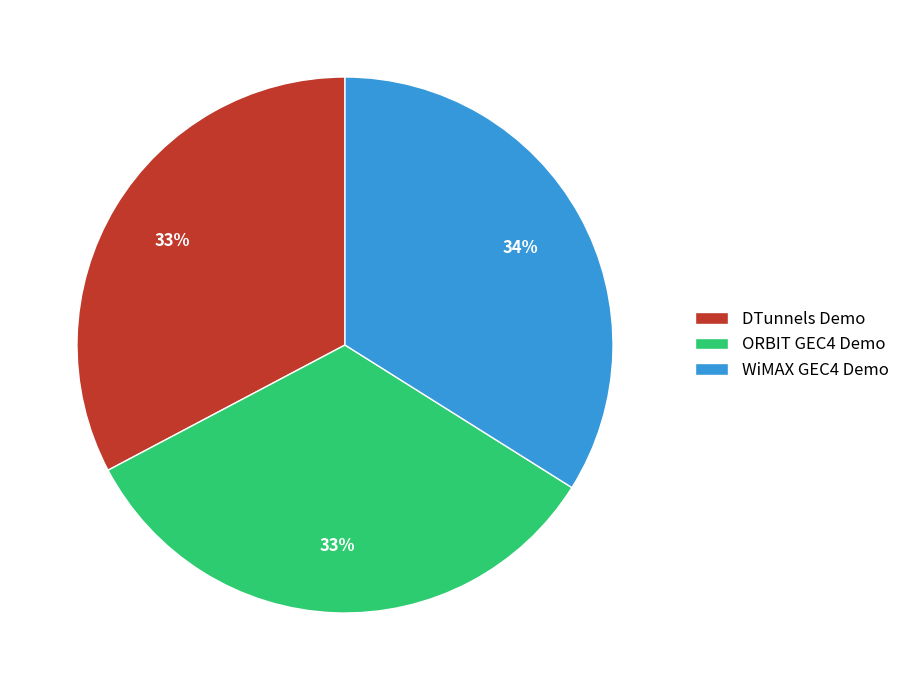

Approximately how many times larger is the value at WiMAX GEC4 Demo compared to ORBIT GEC4 Demo?

1.0